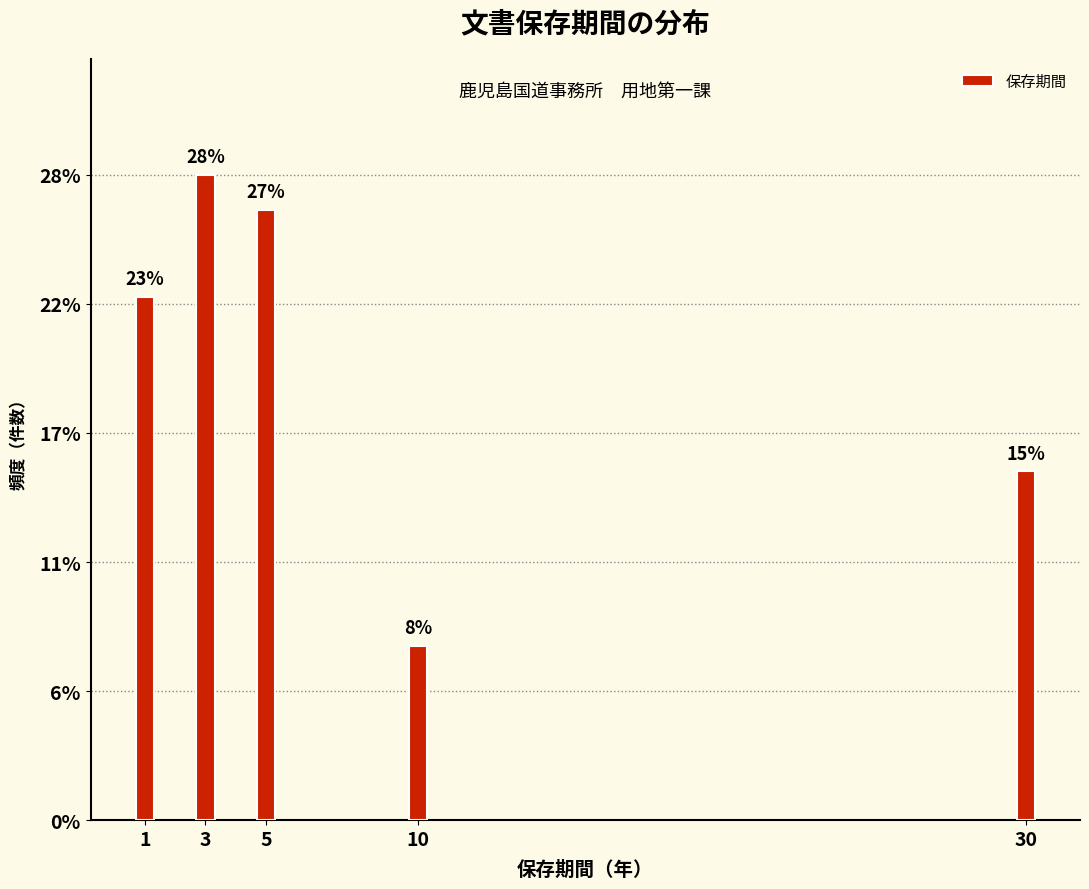

Does the chart contain any negative values?

No